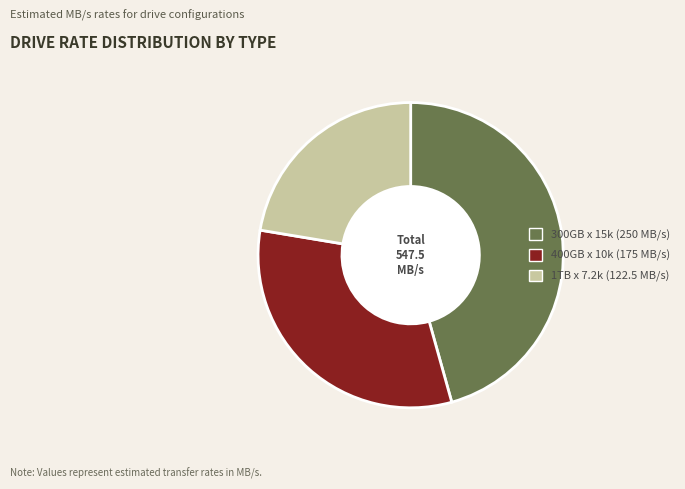

Rank the categories by value from highest to lowest.

300GB x 15k (250 MB/s), 400GB x 10k (175 MB/s), 1TB x 7.2k (122.5 MB/s)